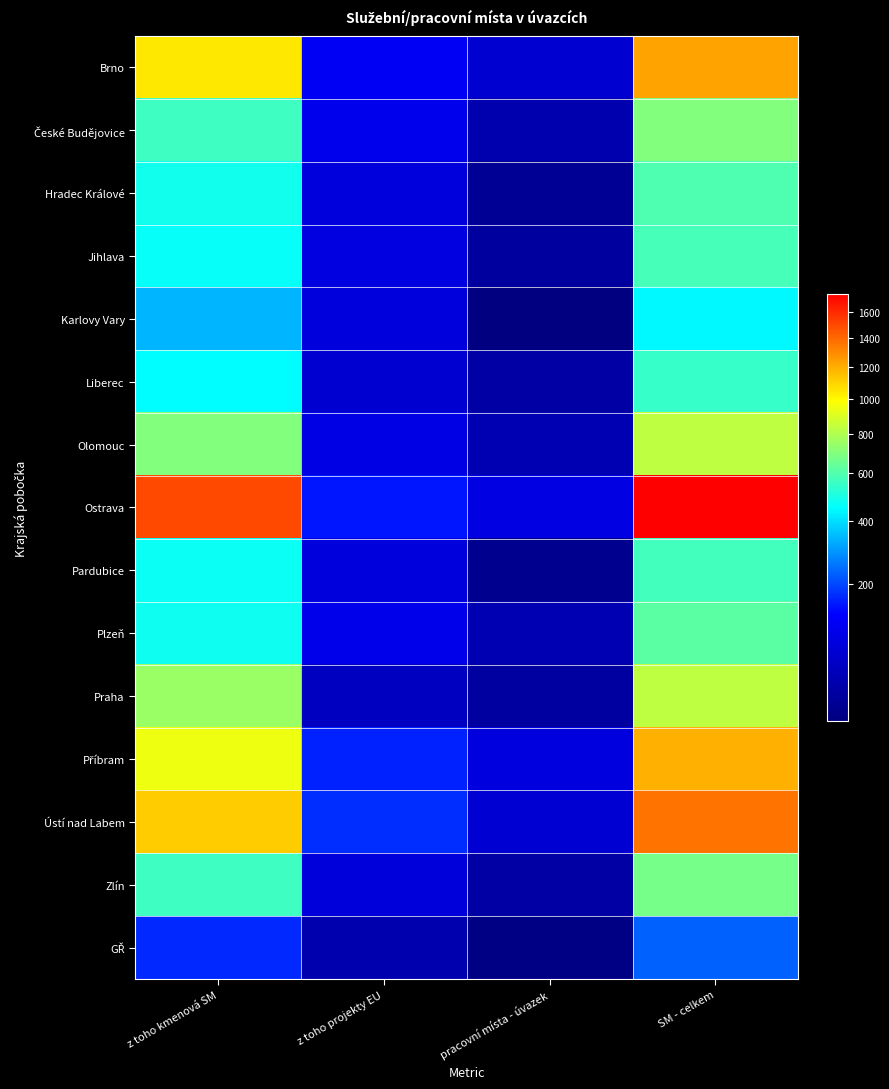

At z toho projekty EU, list the series in order from largest to smallest.

Ústí nad Labem, Příbram, Ostrava, Brno, České Budějovice, Plzeň, Olomouc, Jihlava, Hradec Králové, Karlovy Vary, Pardubice, Zlín, Liberec, Praha, GŘ